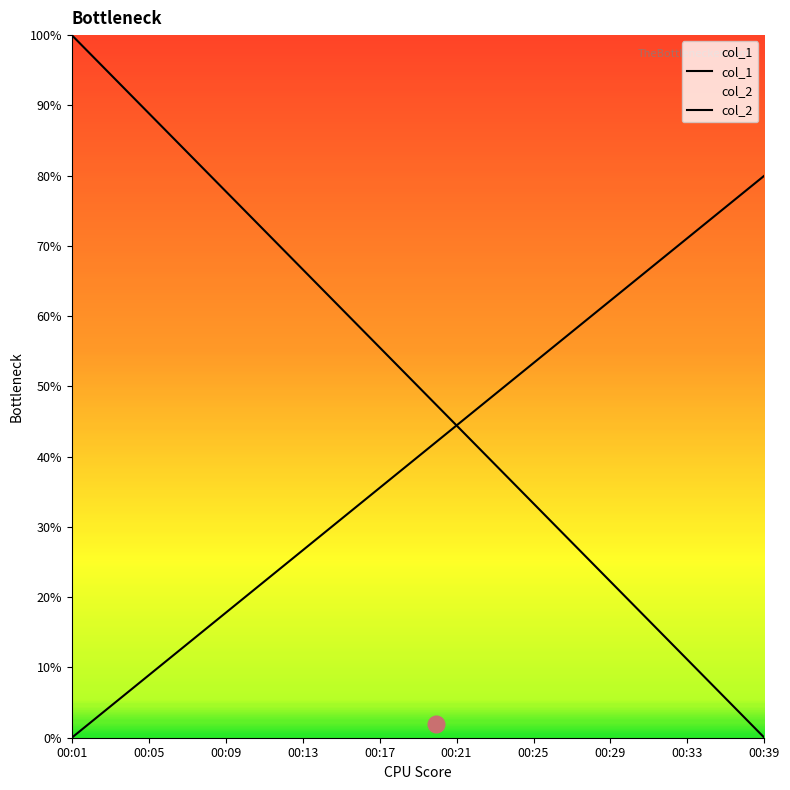

Where is col_1 nearest to the value 50?

00:39